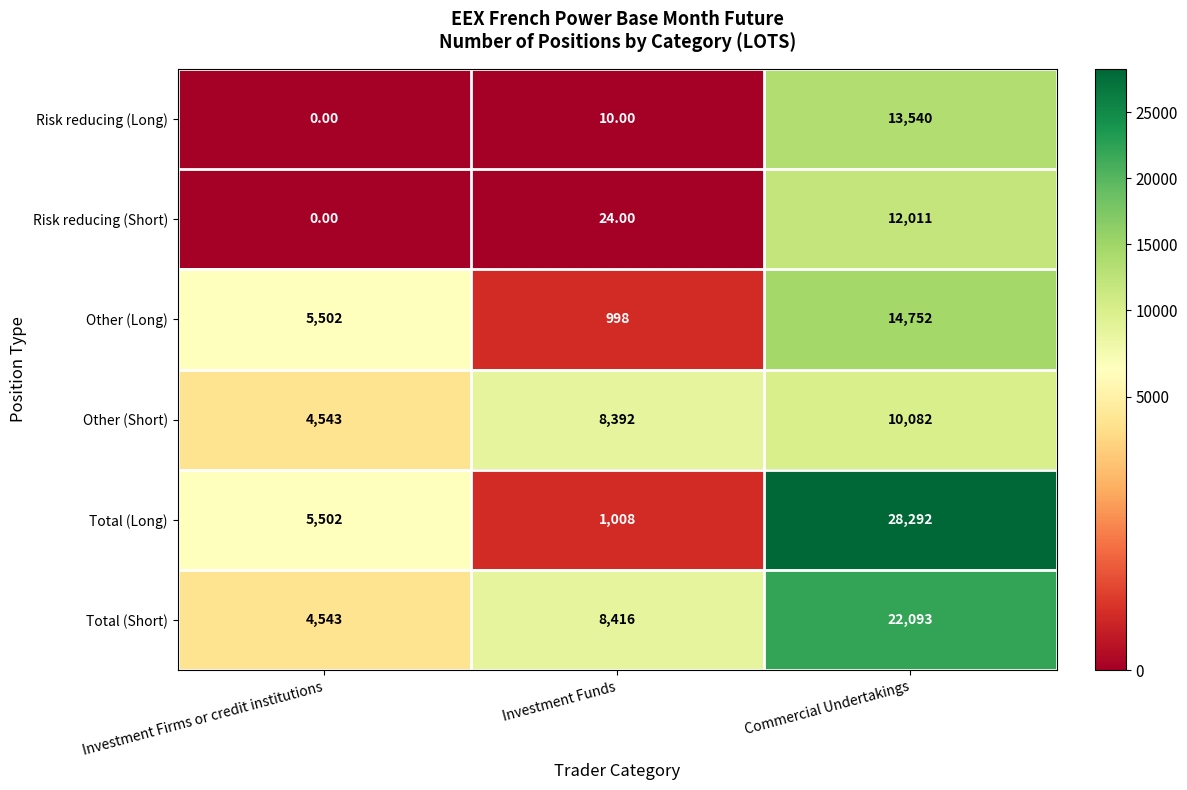

At Investment Funds, list the series in order from largest to smallest.

Total (Short), Other (Short), Total (Long), Other (Long), Risk reducing (Short), Risk reducing (Long)